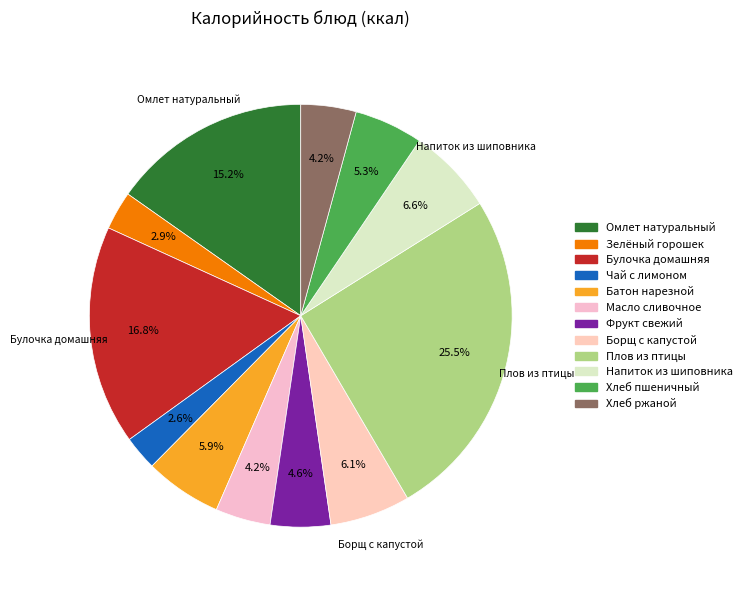

What percentage is the Булочка домашняя slice, to the nearest percent?

17%